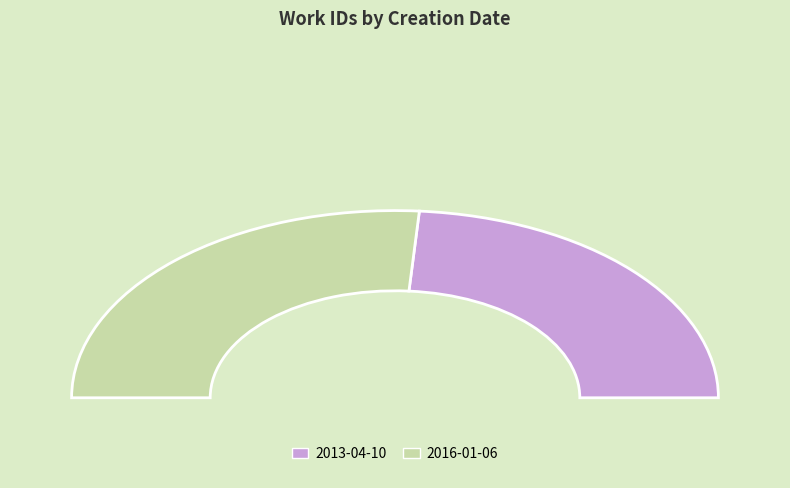

Does 2016-01-06 represent more than half of the total?

Yes